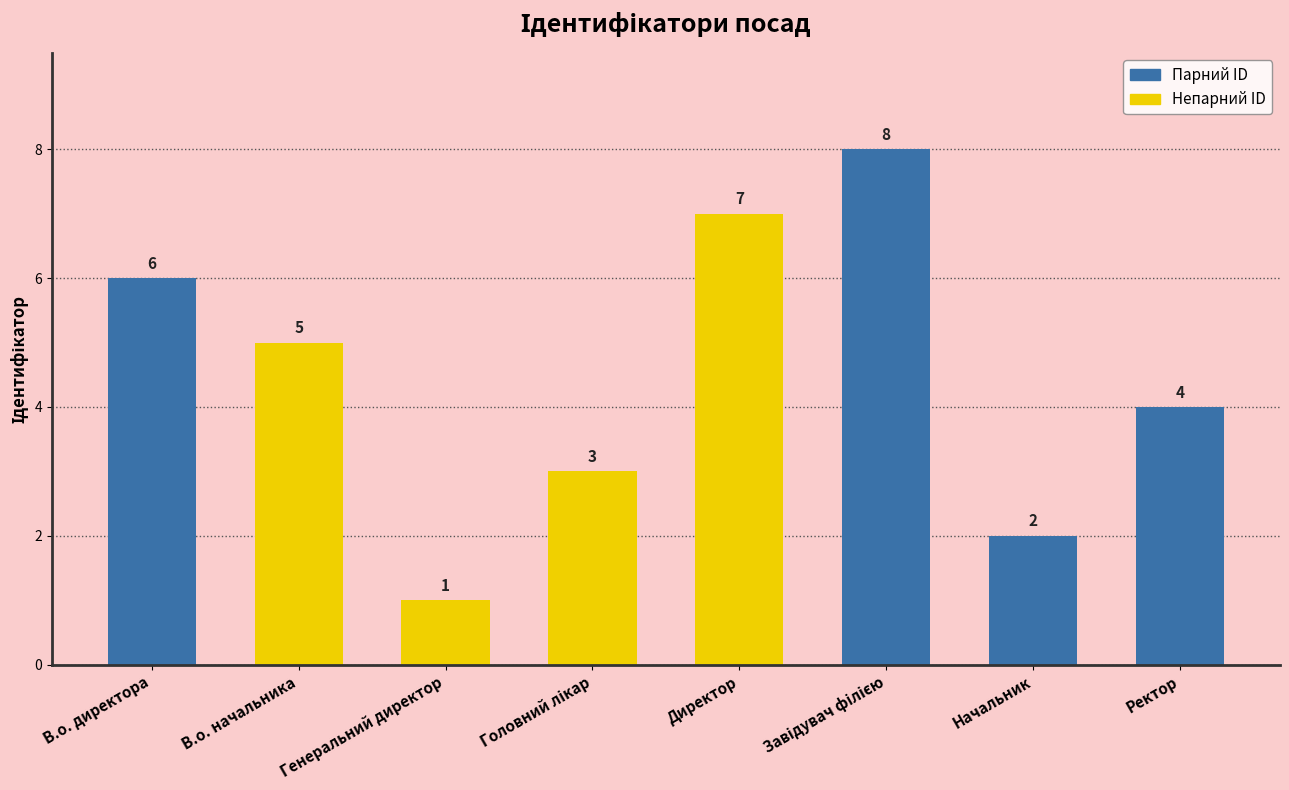

Where does the data first go above 5?

В.о. директора